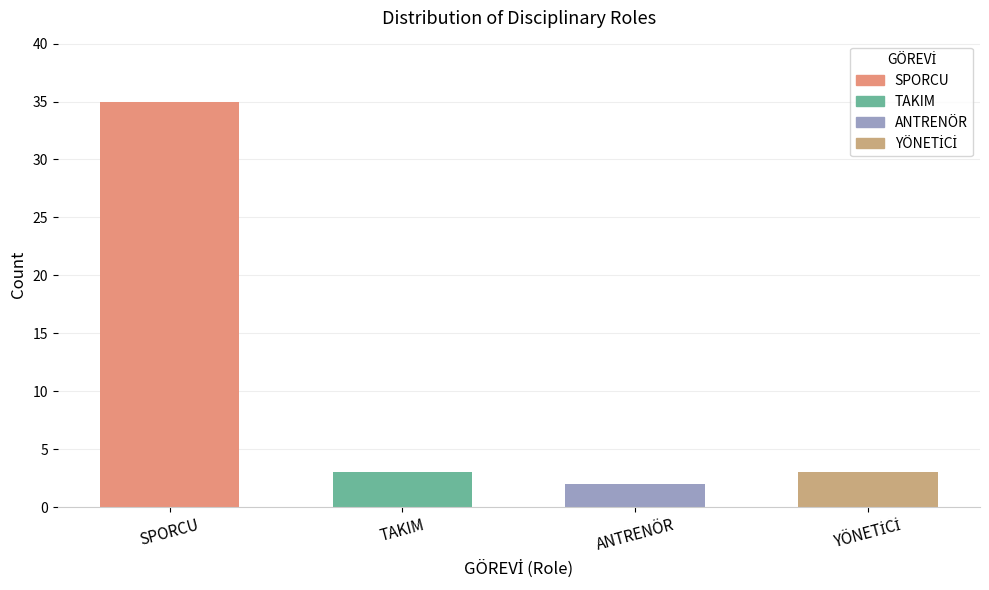

True or false: the data shows 18 at SPORCU.

False